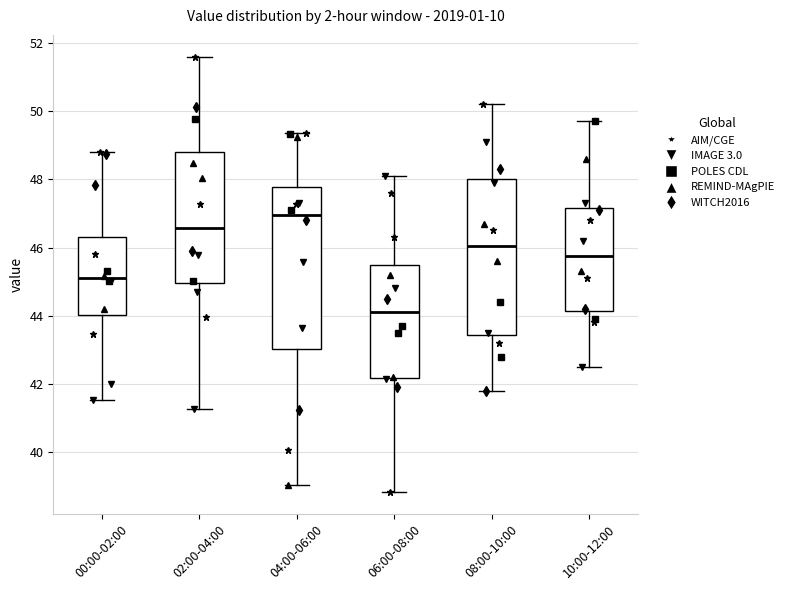

Which box's median line is the lowest?

06:00-08:00